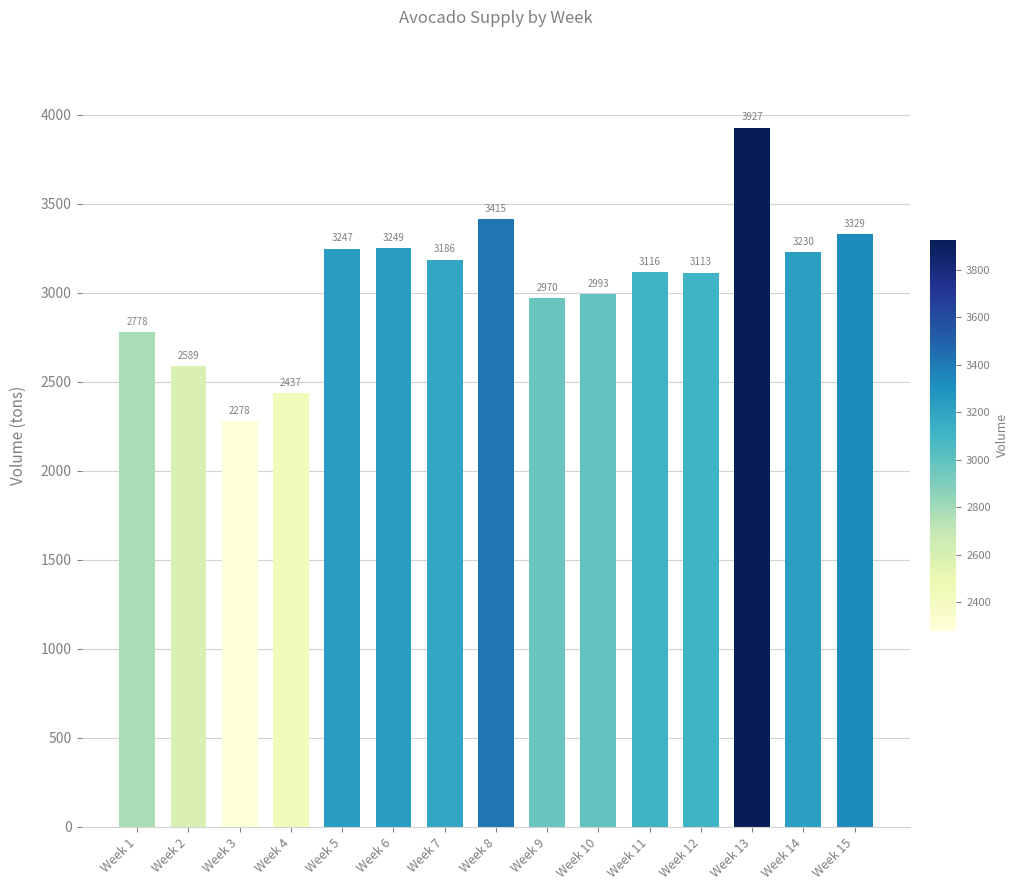

What is the change in value from Week 8 to Week 15?

-86.1